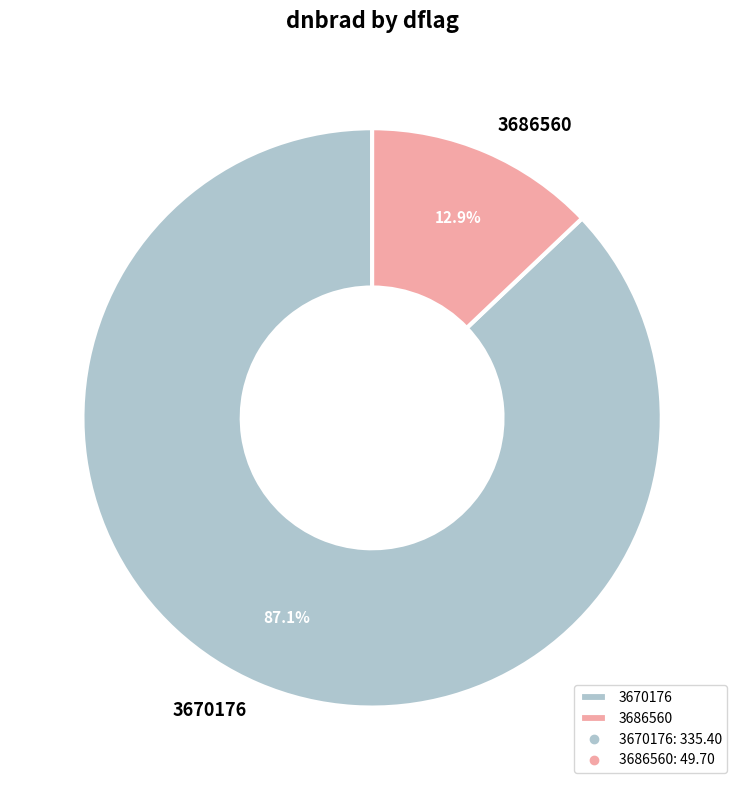

To the nearest percent, what portion does 3670176 represent?

87%